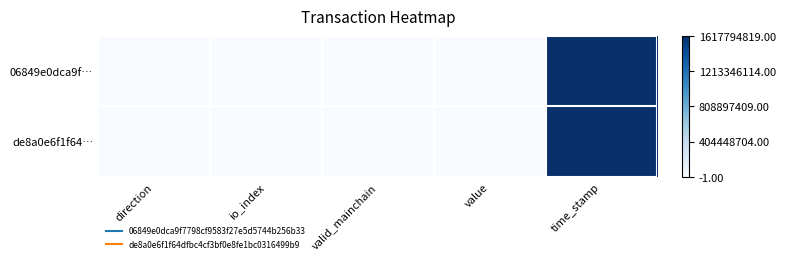

List the series in order of their overall mean, lowest first.

de8a0e6f1f64…, 06849e0dca9f…